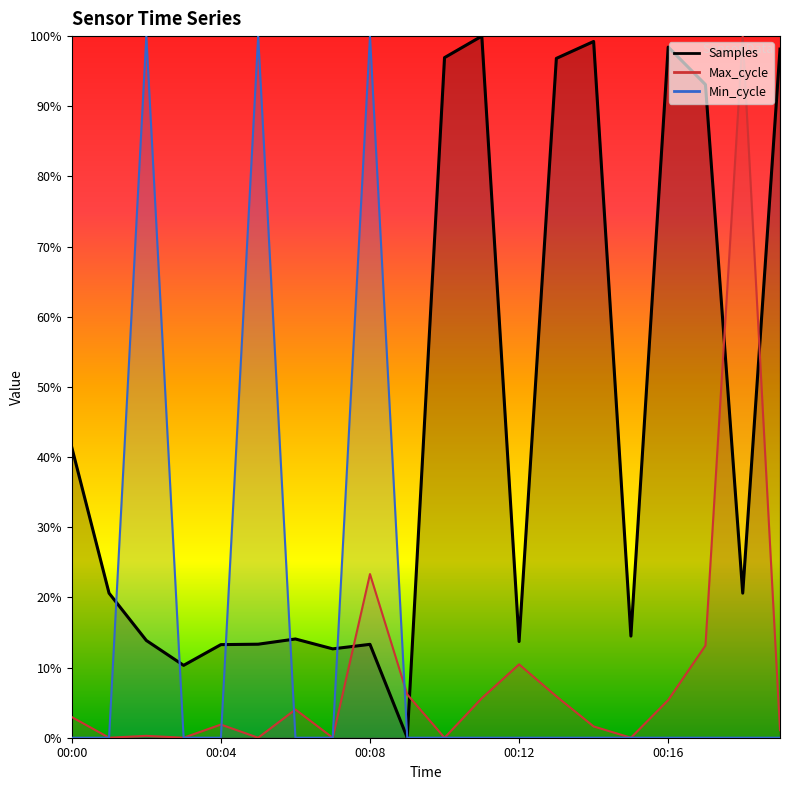

Between 00:06 and 00:13, which series saw the biggest shift?

Samples